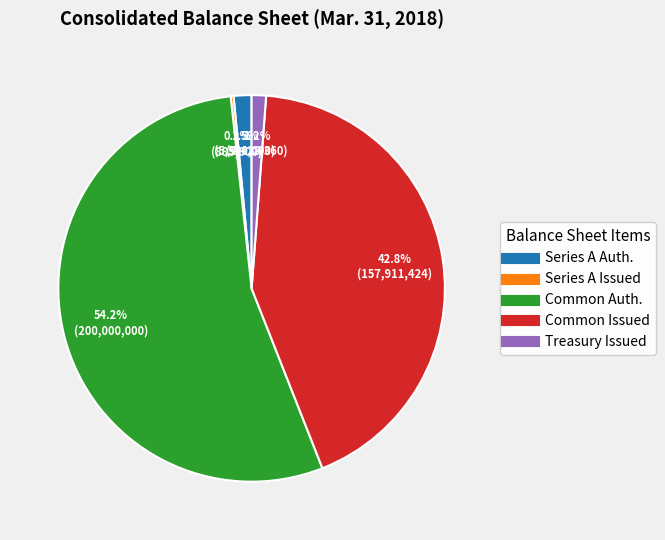

Is there any slice that represents more than half of the pie?

Yes